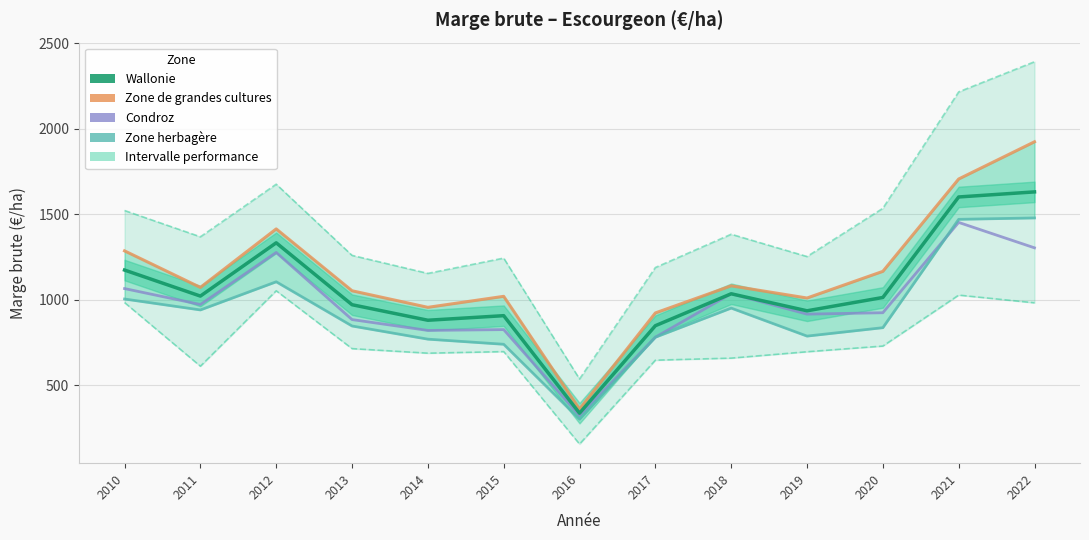

True or false: Performance basse and Zone herbagère cross at least once.

False